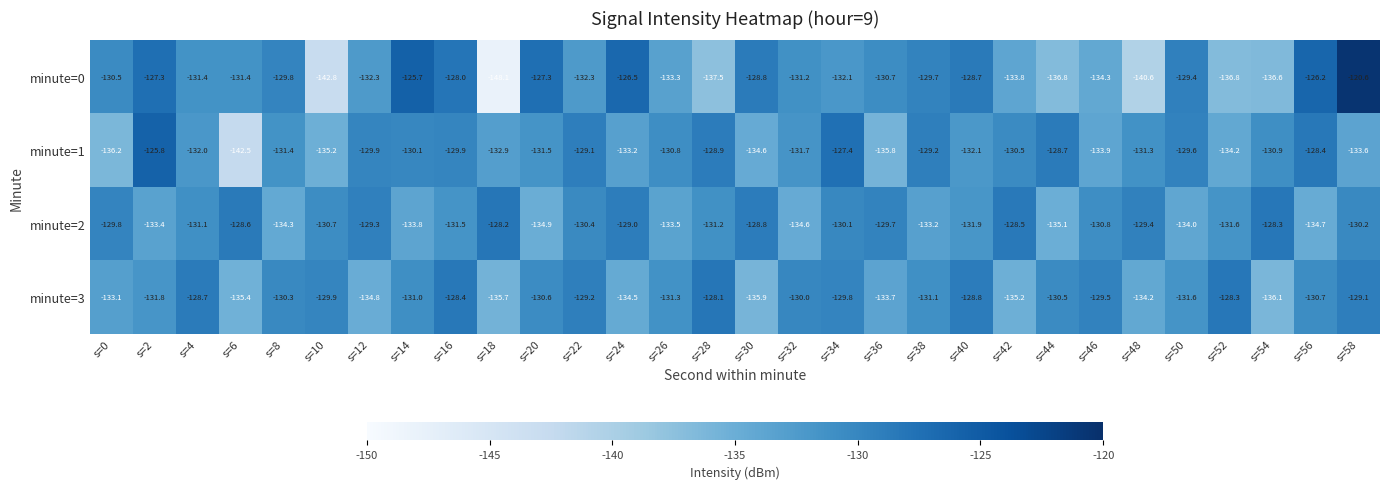

Which series has the largest total across all categories?

minute=2